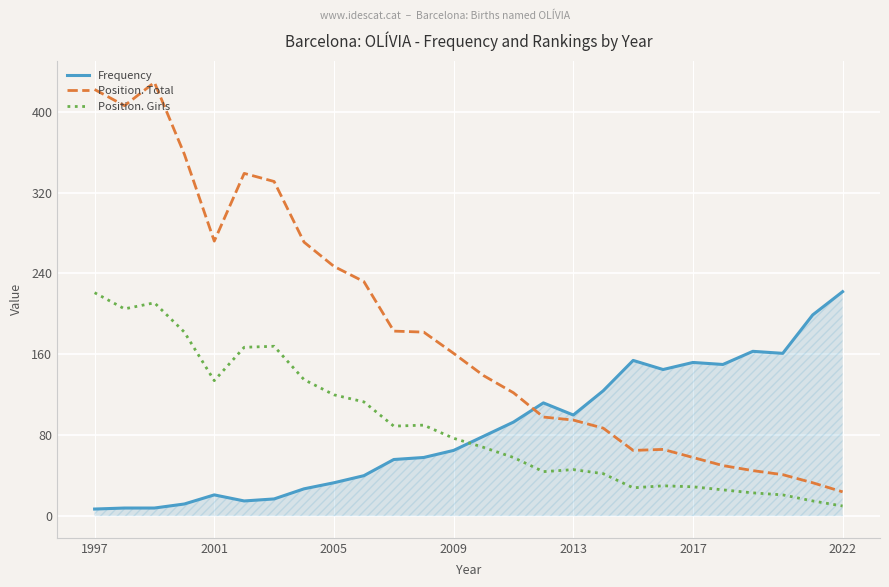

What is the minimum value for Position. Total?

24